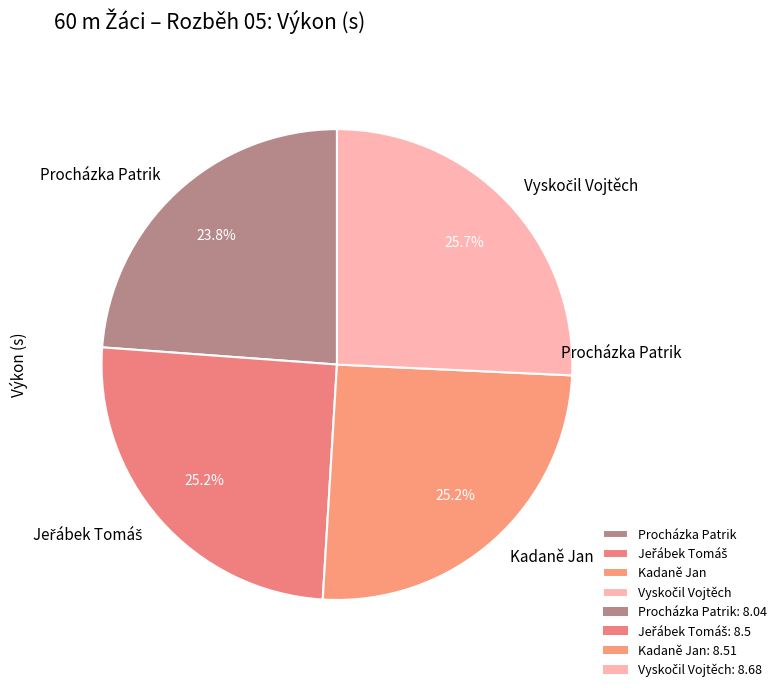

Does any single category account for the majority?

No